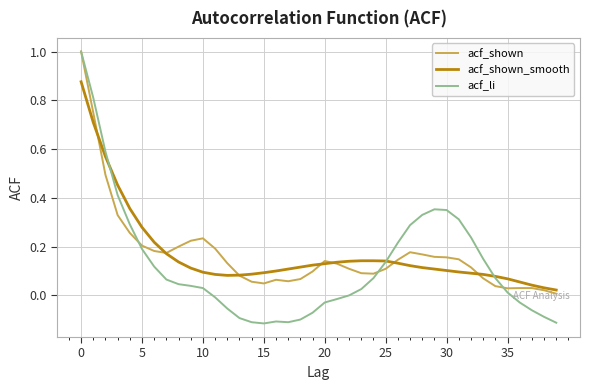

What is the maximum value shown in the chart?

1.0